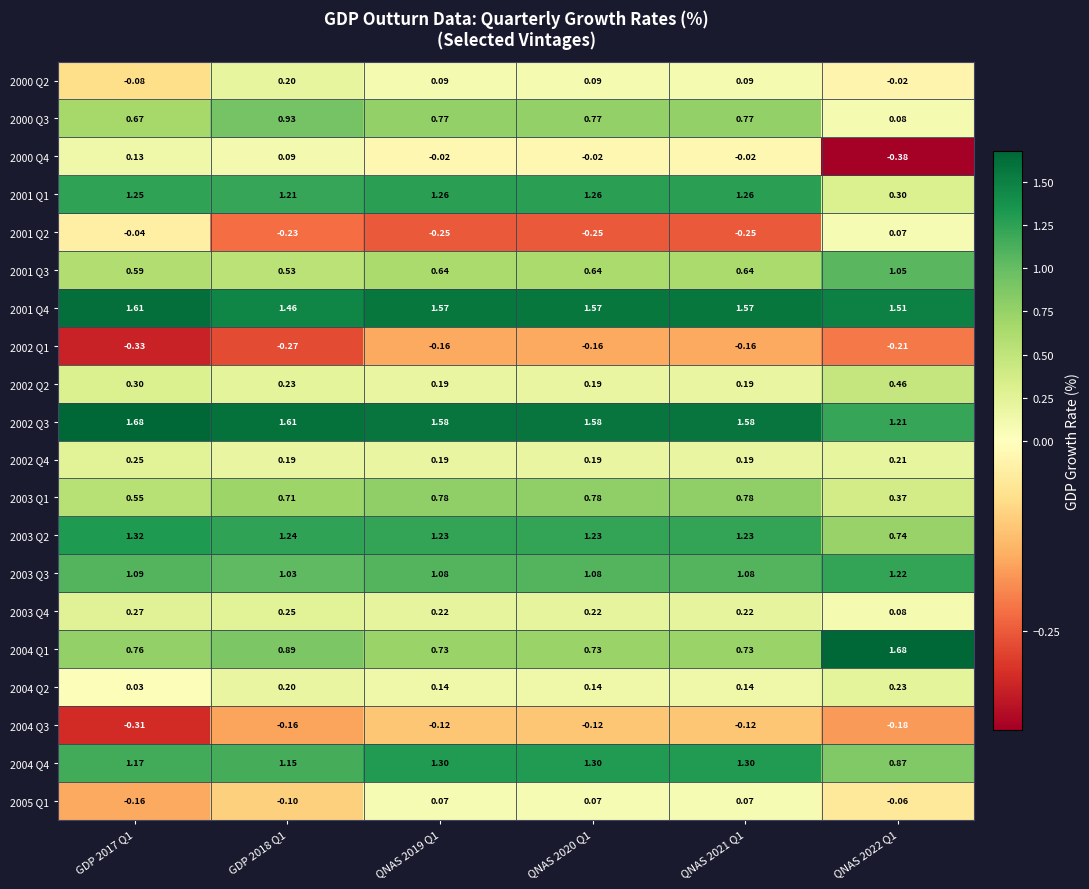

What is the total value across all series at GDP 2017 Q1?

10.8